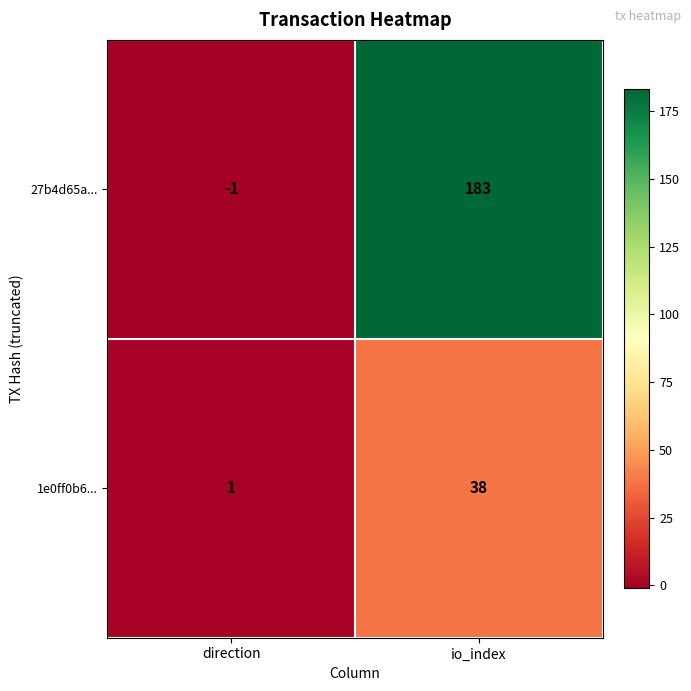

Rank the series by their maximum value, from lowest to highest.

1e0ff0b6..., 27b4d65a...